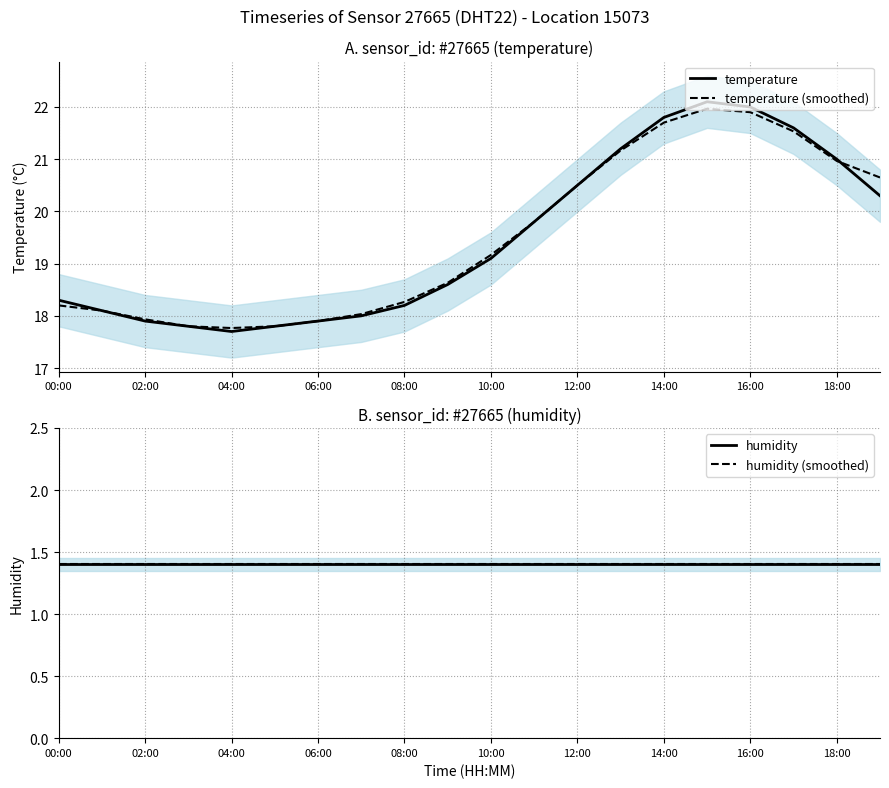

Which category has the lowest value in the humidity series?

00:00